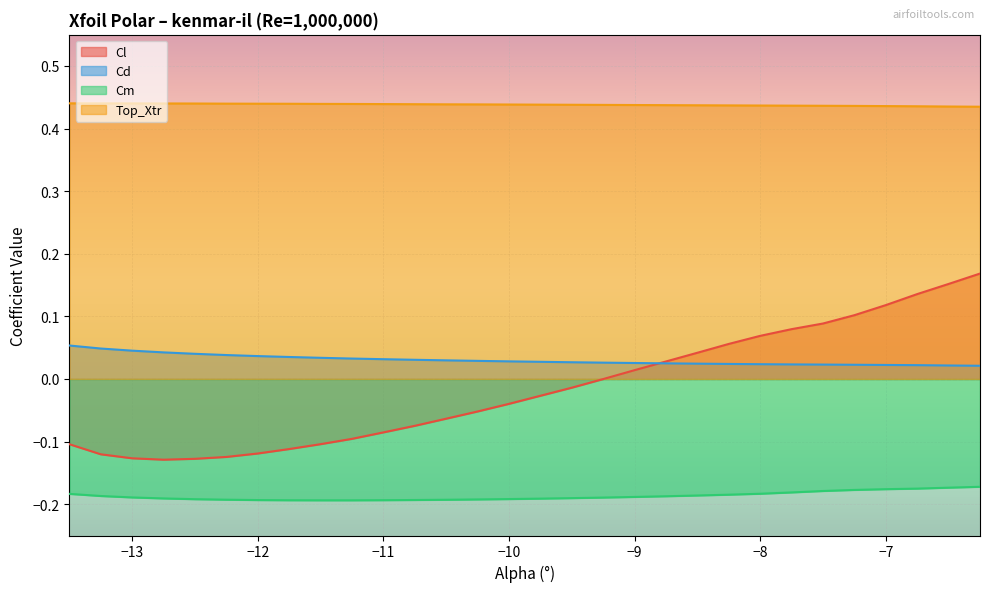

Rank the categories by Cm value from lowest to highest.

-11.5, -11.25, -11.75, -11.0, -12.0, -10.75, -10.5, -12.25, -10.25, -12.5, -10.0, -9.75, -12.75, -9.5, -9.25, -13.0, -9.0, -8.75, -13.25, -8.5, -8.25, -13.5, -8.0, -7.75, -7.5, -7.25, -7.0, -6.75, -6.5, -6.25